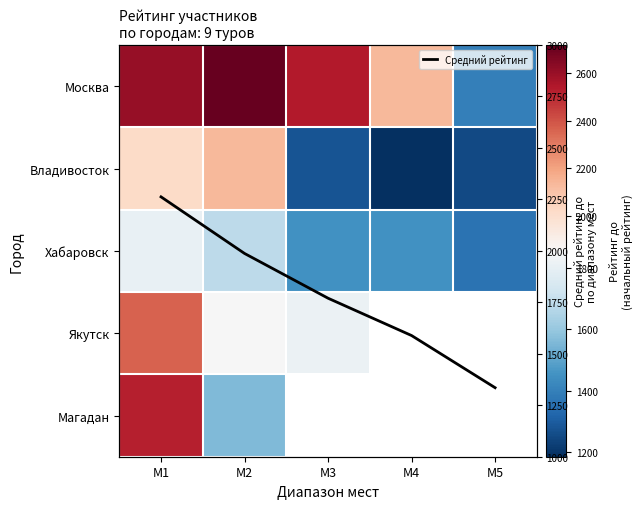

What is the difference between the maximum and second lowest values in the Москва series?

584.0